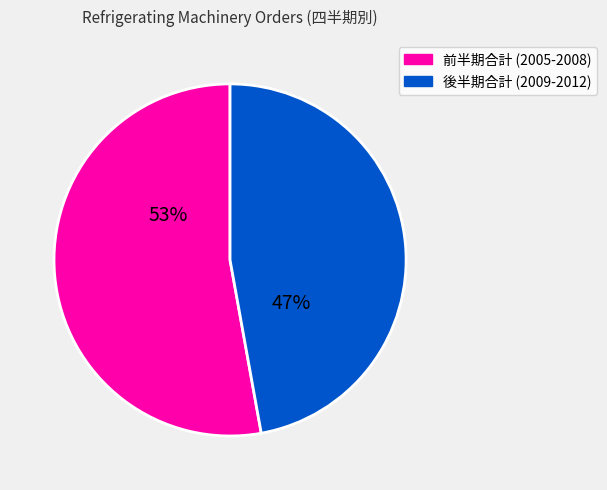

To the nearest percent, what is the average slice percentage?

50%